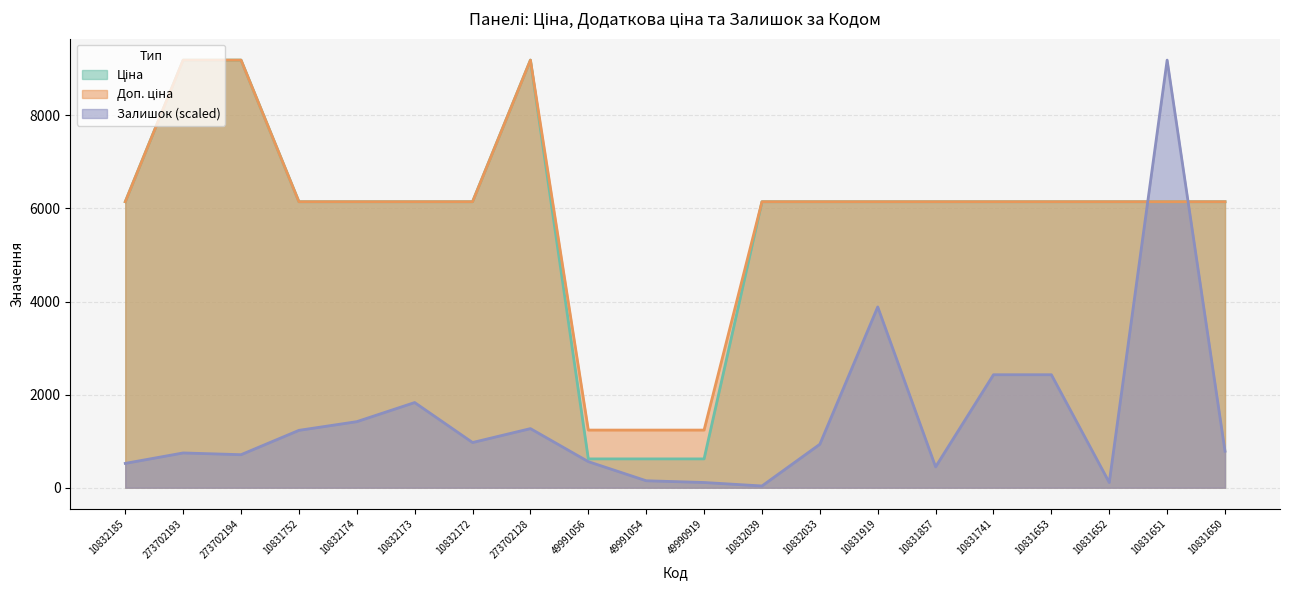

At which category is the sum across all series the highest?

10831651